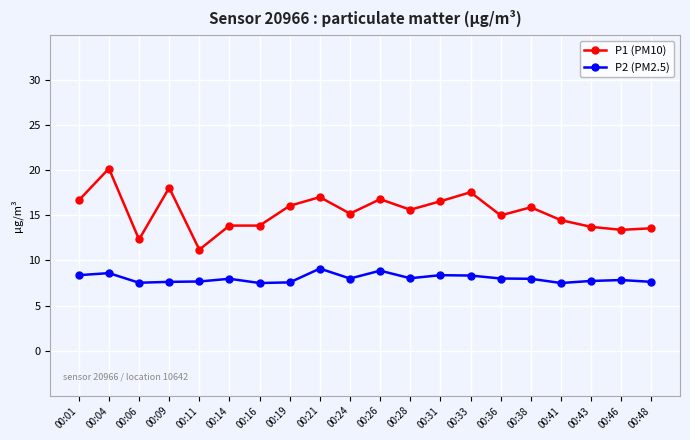

How many lines are shown in the chart?

2